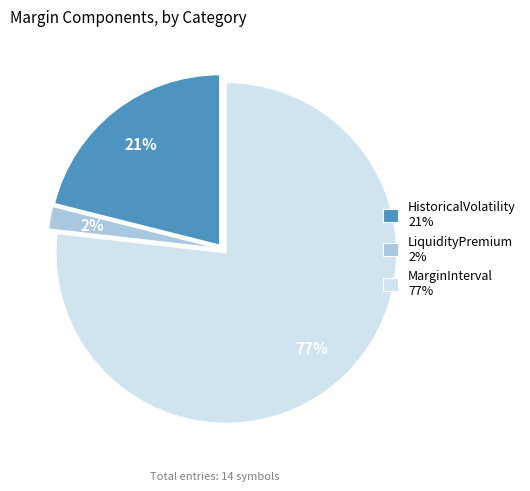

To the nearest percent, what is the difference between the largest and smallest slice percentages?

75%